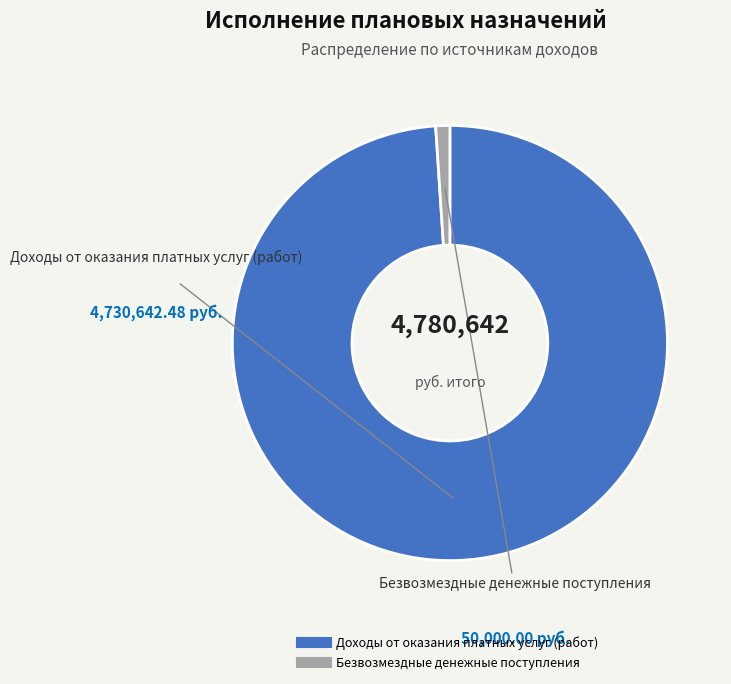

How many segments does this pie chart have?

2